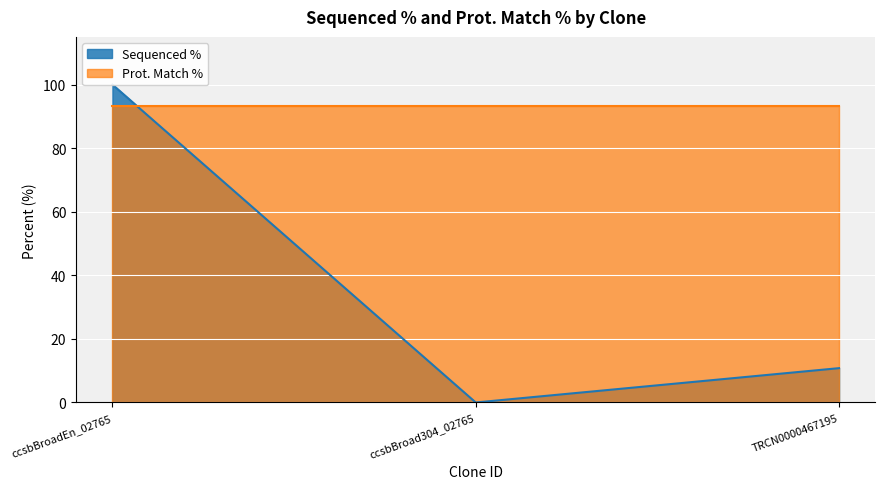

Reading left to right, what are all the values shown in this chart?

ccsbBroadEn_02765=100.0	ccsbBroad304_02765=0.0	TRCN0000467195=10.8